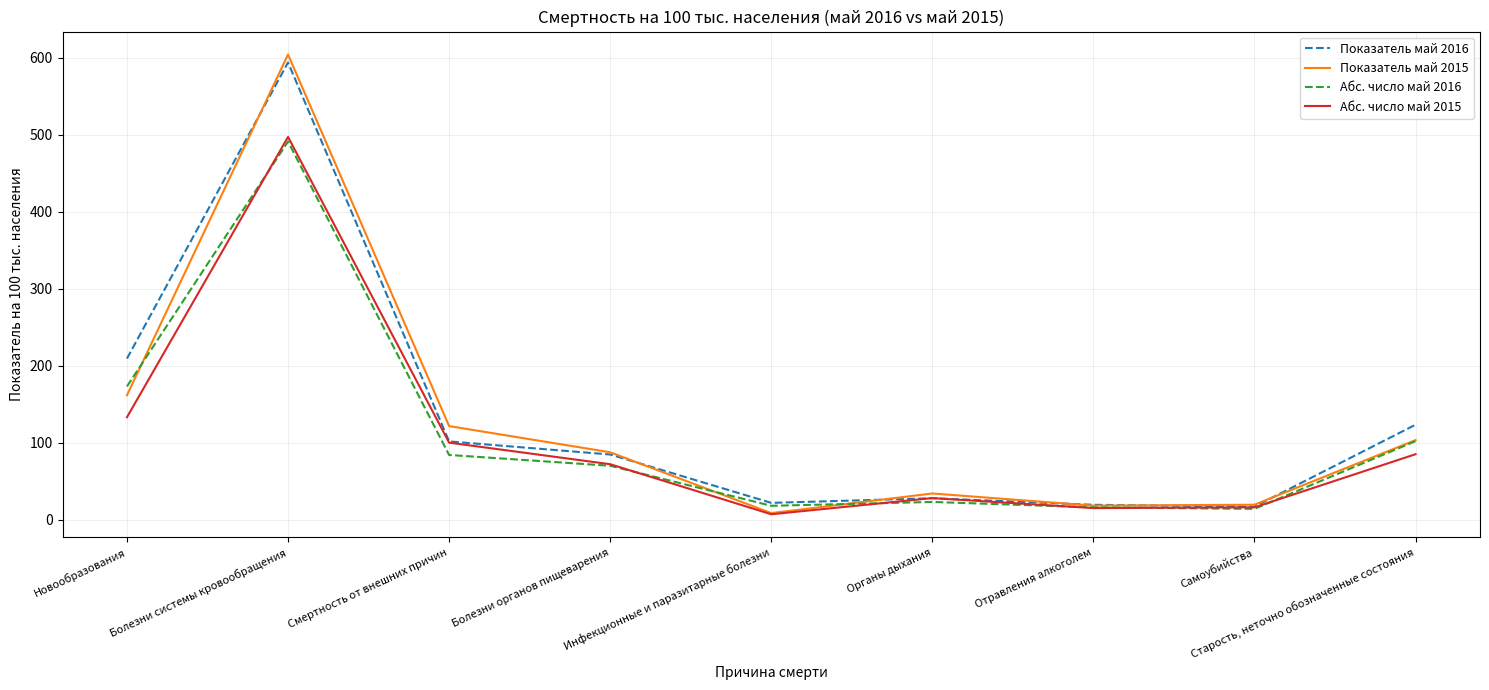

At which label does Показатель май 2016 reach its peak?

Болезни системы кровообращения